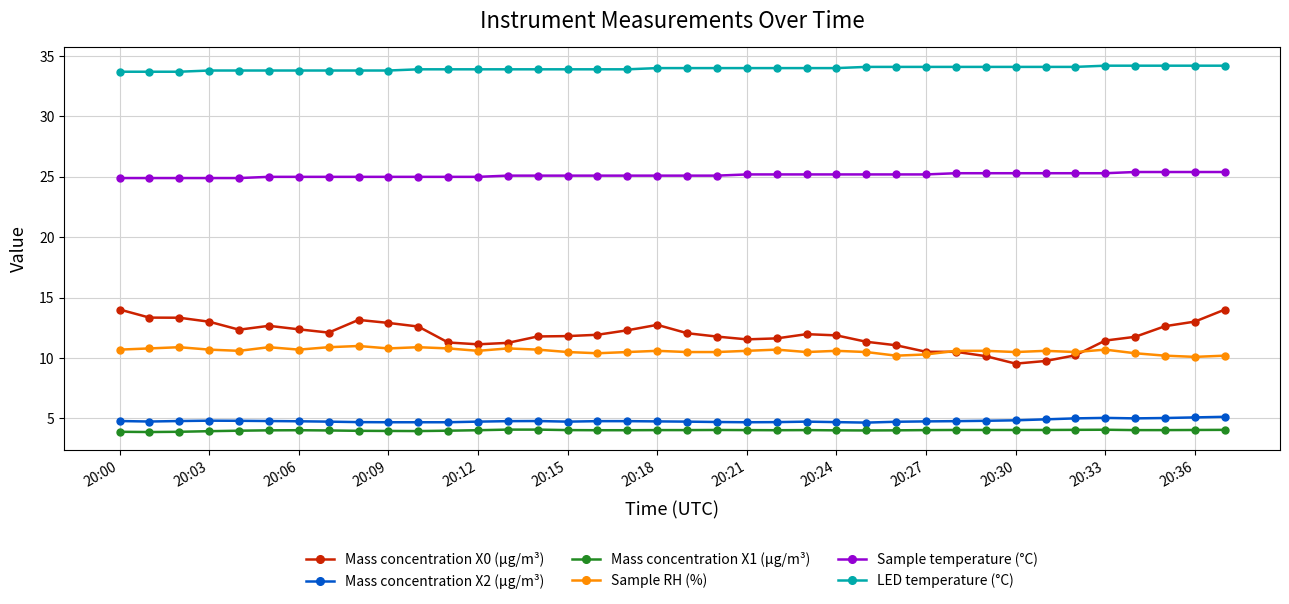

Does the chart have visible grid lines?

Yes